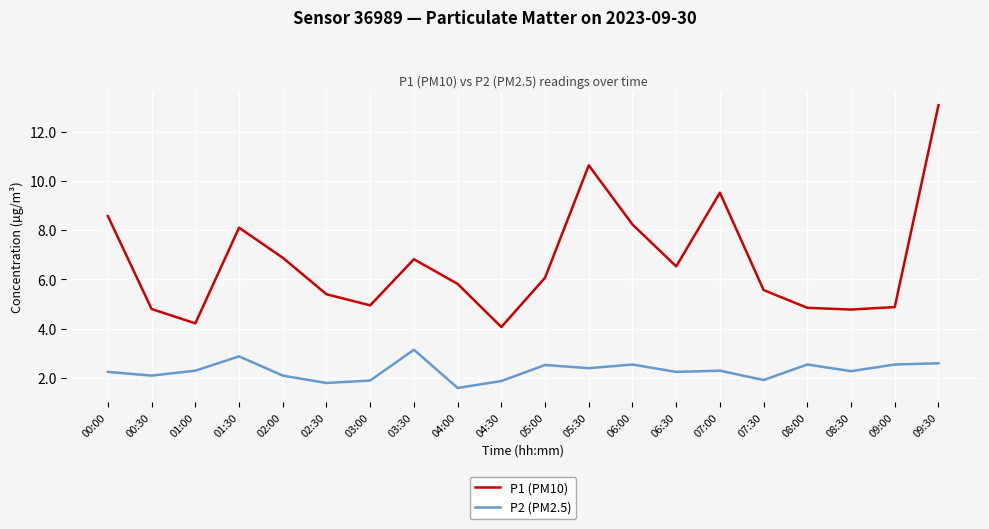

What is the difference between the second highest and second lowest values in the P2 (PM2.5) series?

1.1